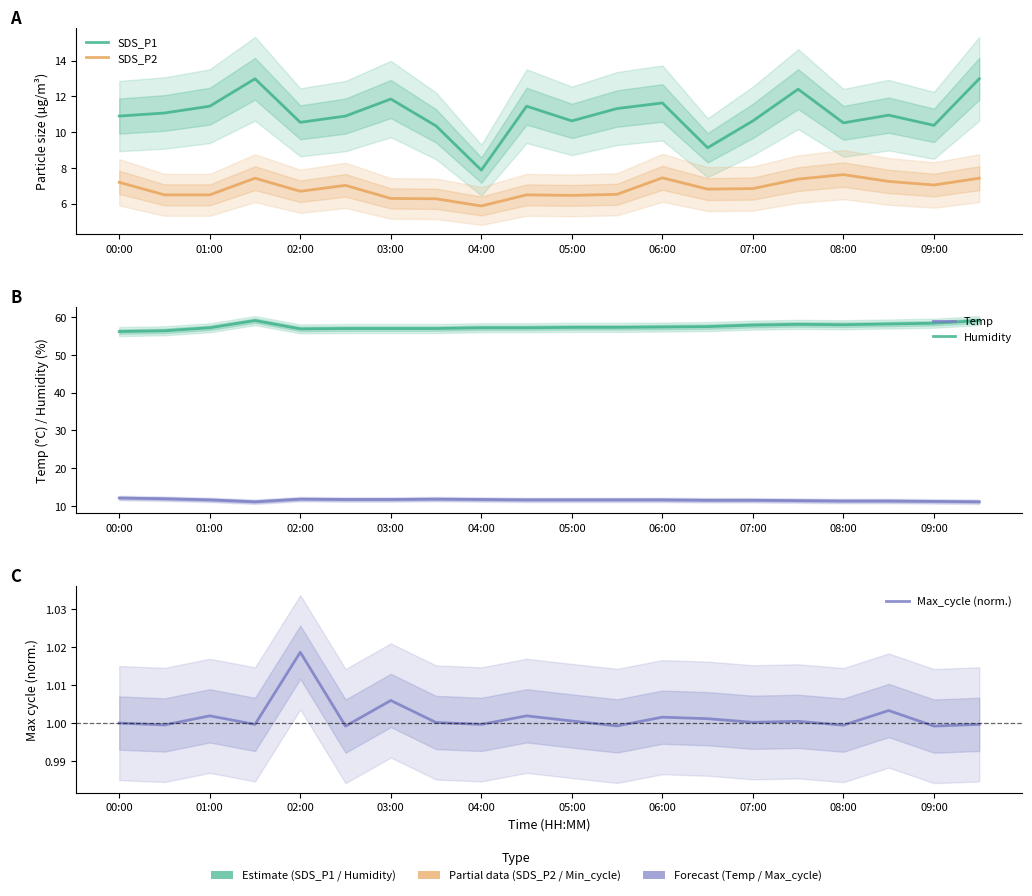

Rank the series by their maximum value, from highest to lowest.

Humidity, SDS_P1, Temp, SDS_P2, Max_cycle (norm.)